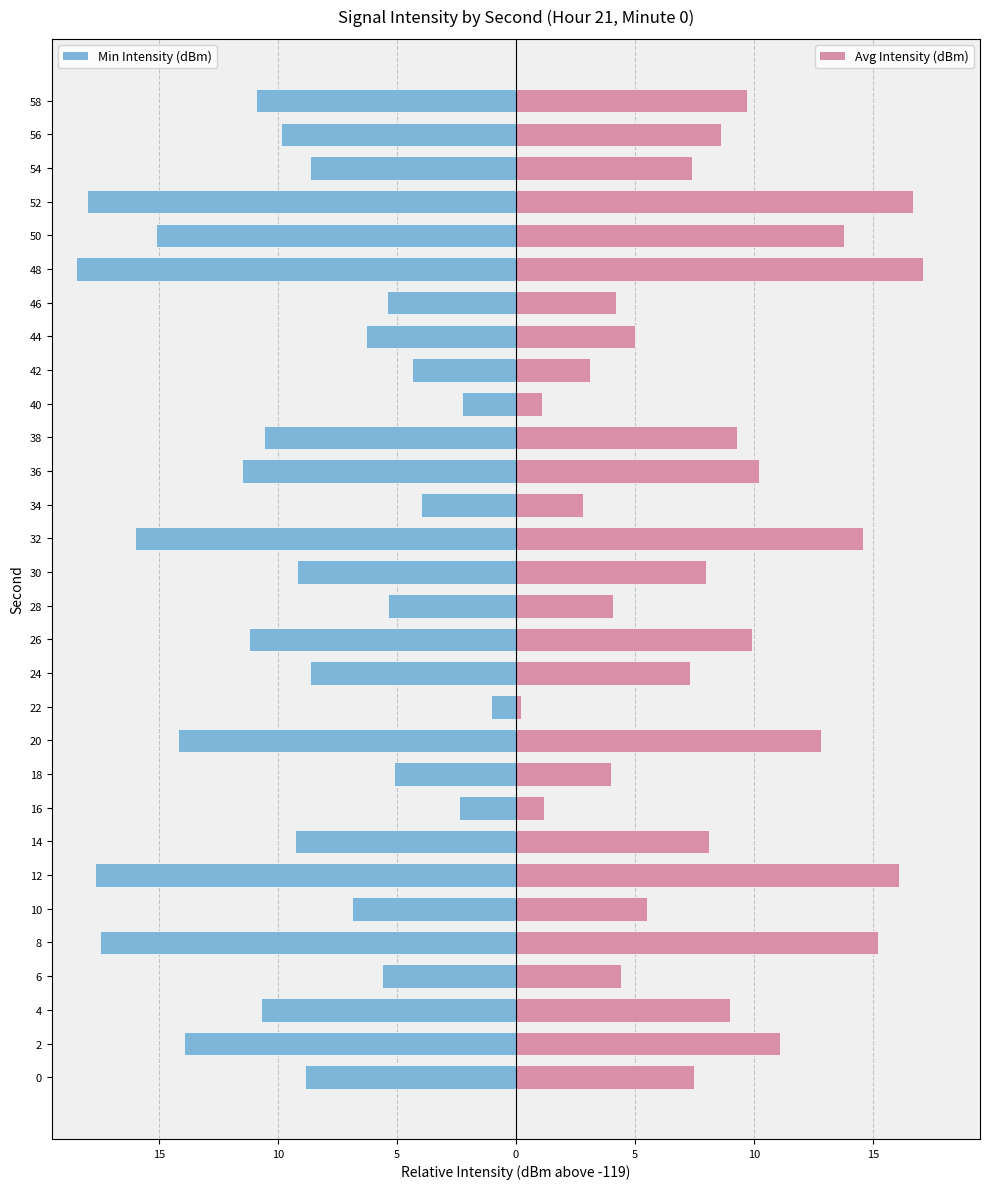

Between 32 and 40, which series saw the biggest shift?

Min Intensity (dBm)